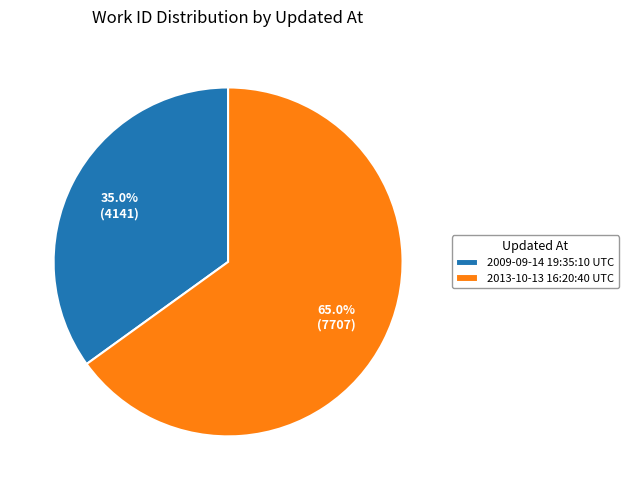

Between 2013-10-13 16:20:40 UTC and 2009-09-14 19:35:10 UTC, which is larger?

2013-10-13 16:20:40 UTC